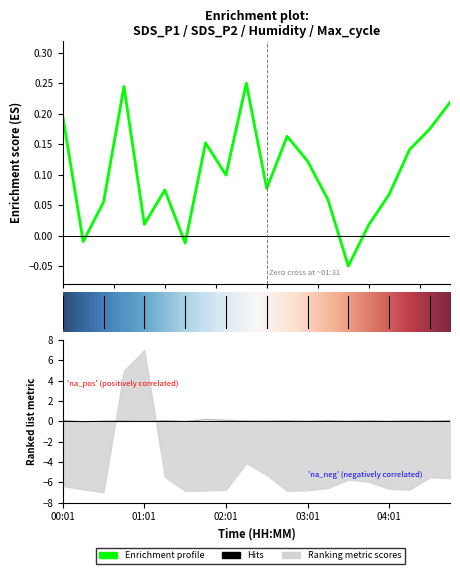

How many negative values does the SDS_P1 series have?

3